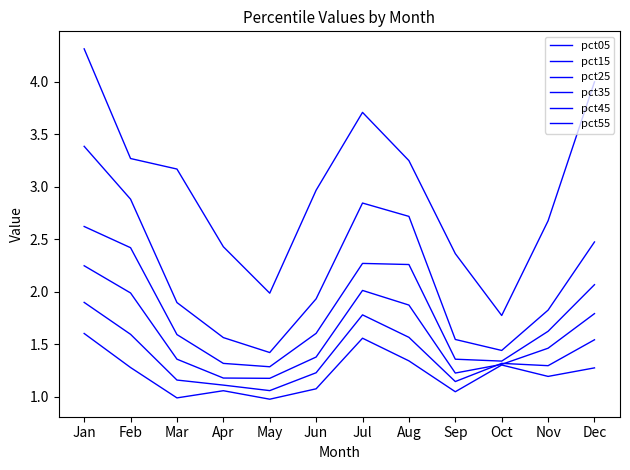

What is the difference between the maximum and minimum values in the pct55 series?

0.6